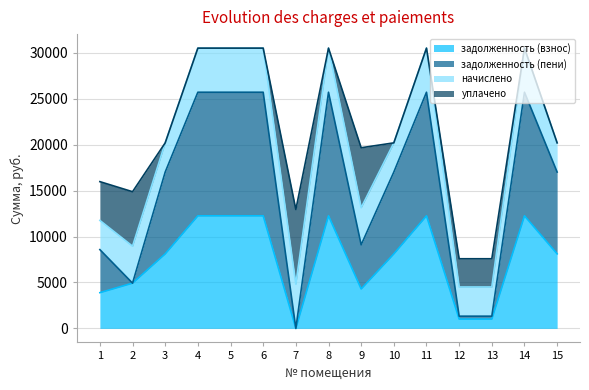

How many values in the задолженность (пени) series are below 17014?

6